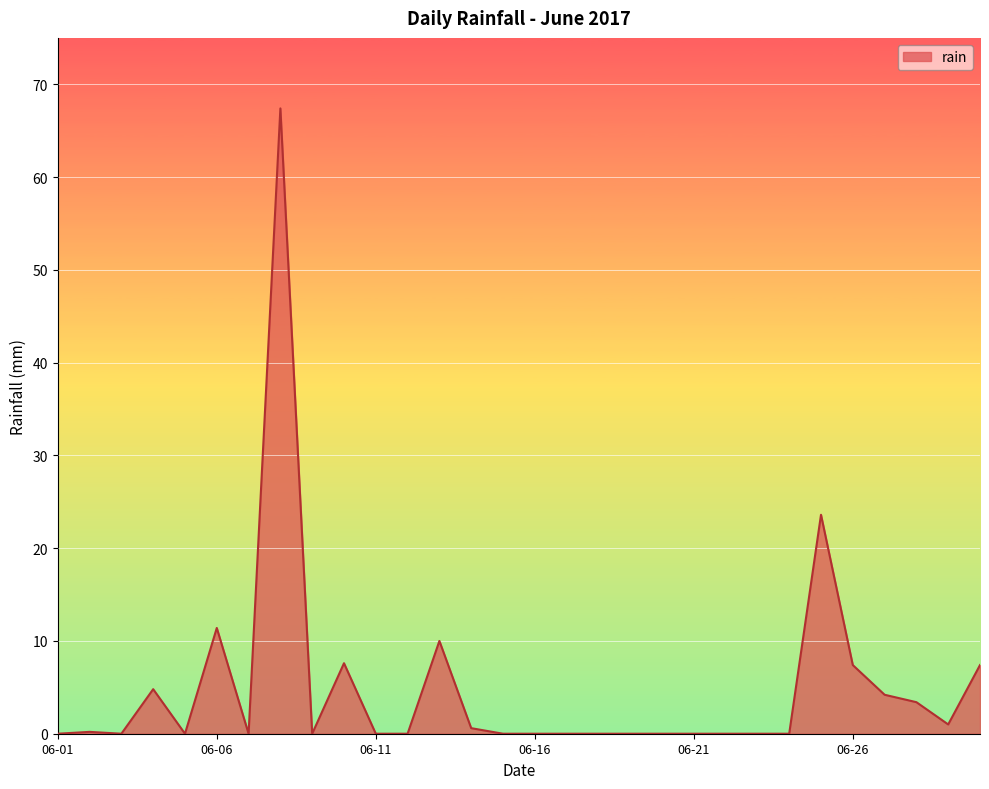

What is the greatest value displayed?

67.4